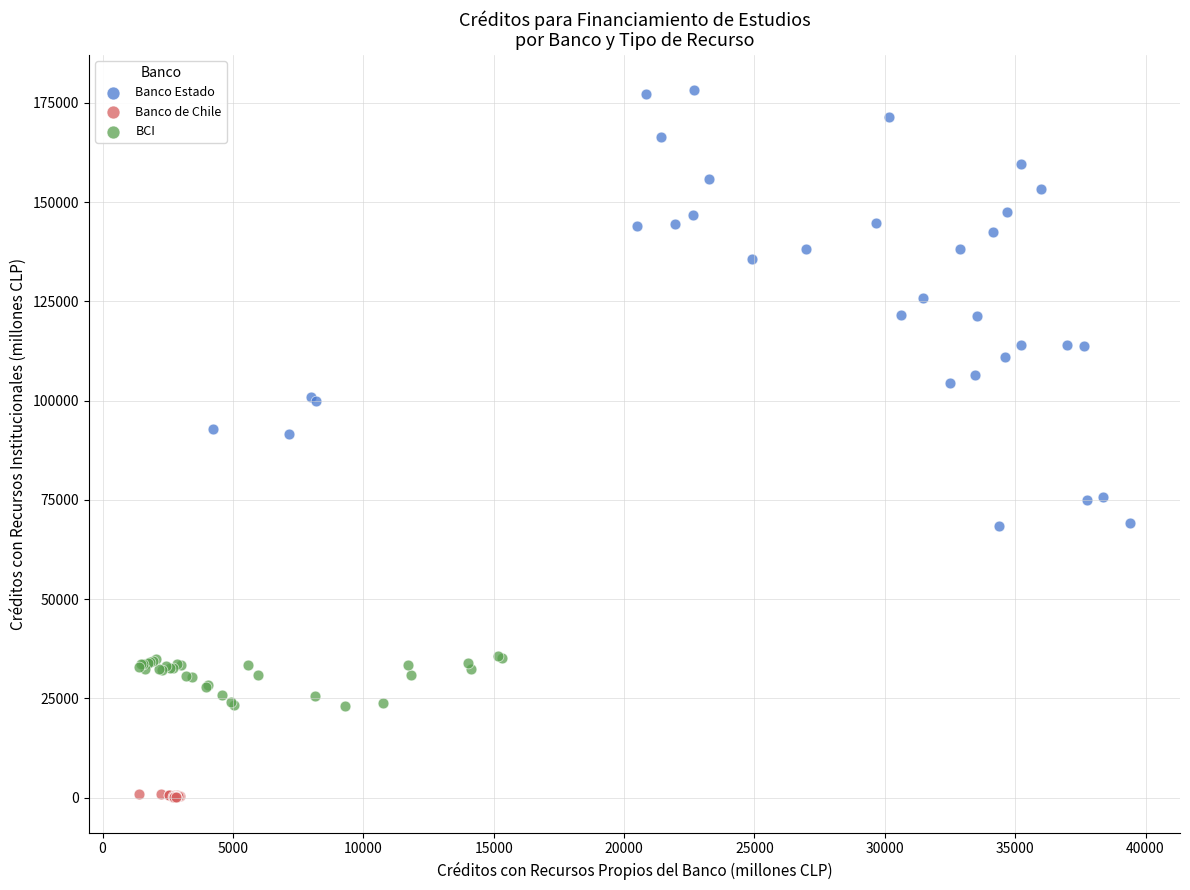

Which series contains the lowest Y value?

Banco de Chile